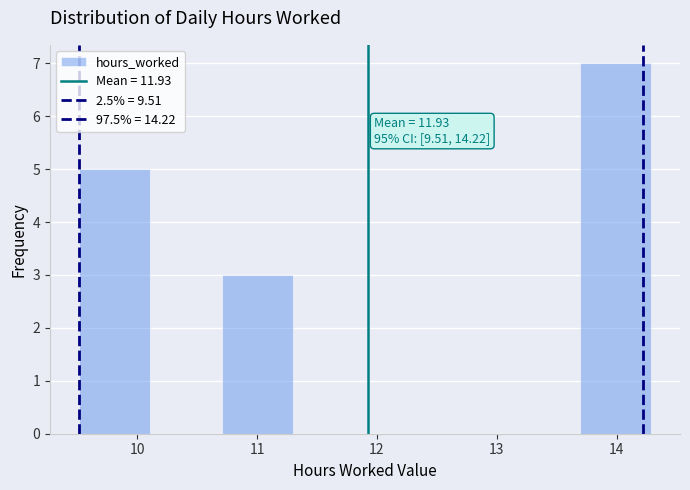

Which range on the x-axis has the tallest bar?

13.7 to 14.3